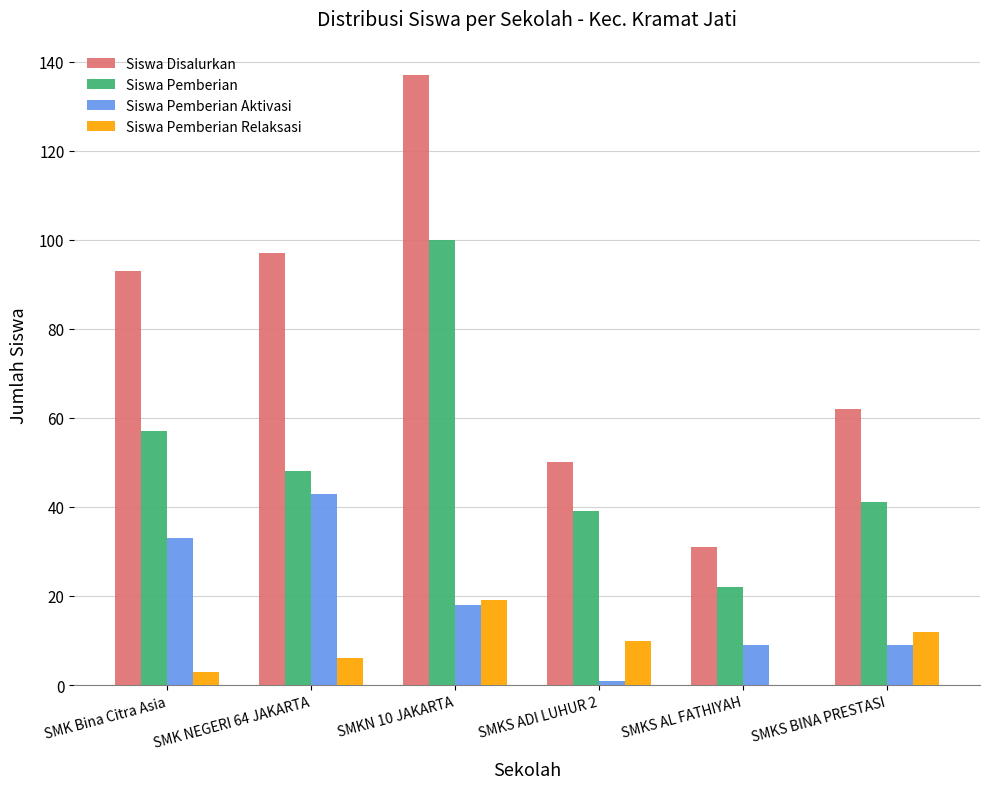

Read the Siswa Disalurkan value at SMKS ADI LUHUR 2.

50